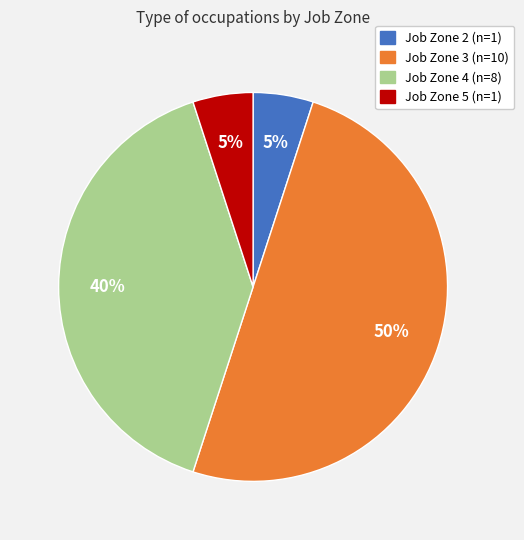

To the nearest percent, what is the difference between the largest and smallest slice percentages?

45%